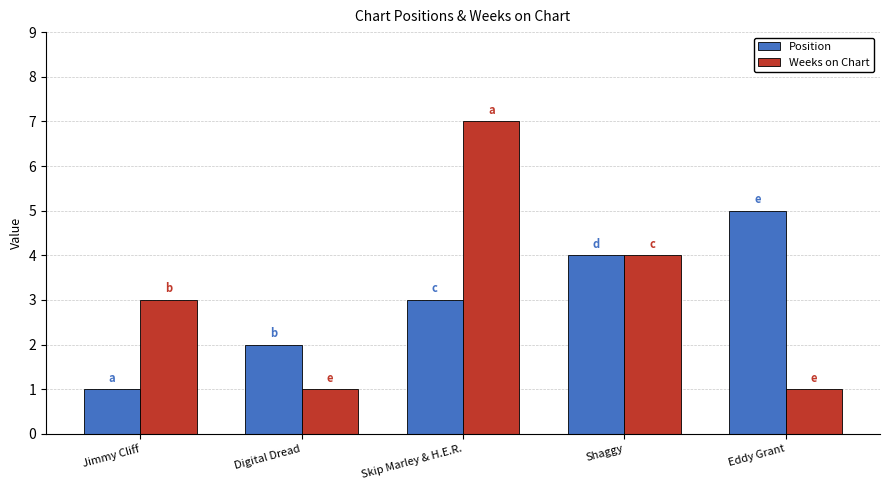

What is the spread (max minus min) of values at Jimmy Cliff?

2